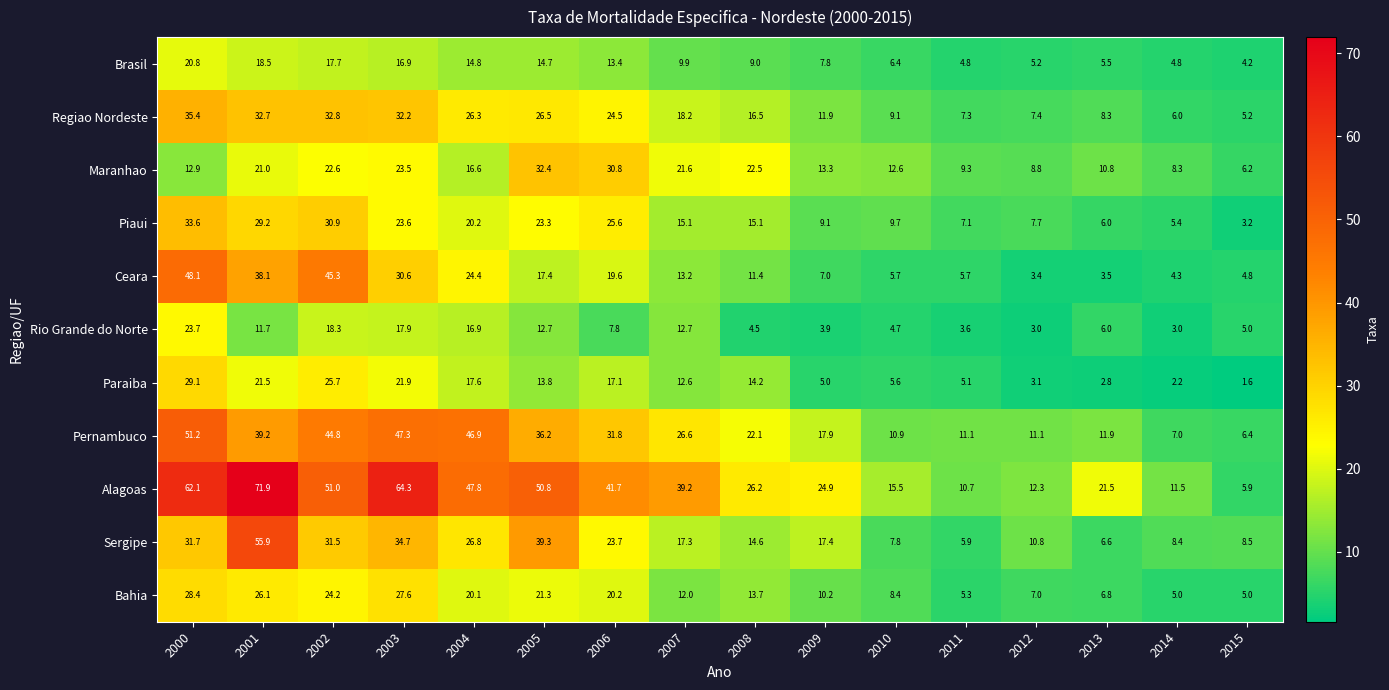

What is the difference between the second highest and second lowest values in the Brasil series?

13.7